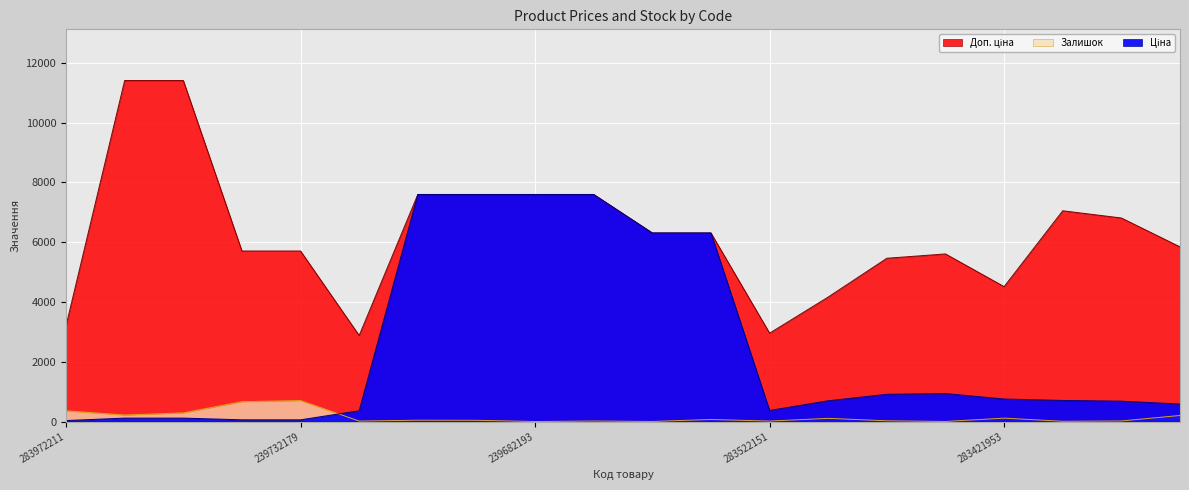

True or false: Доп. ціна and Ціна cross at least once.

False